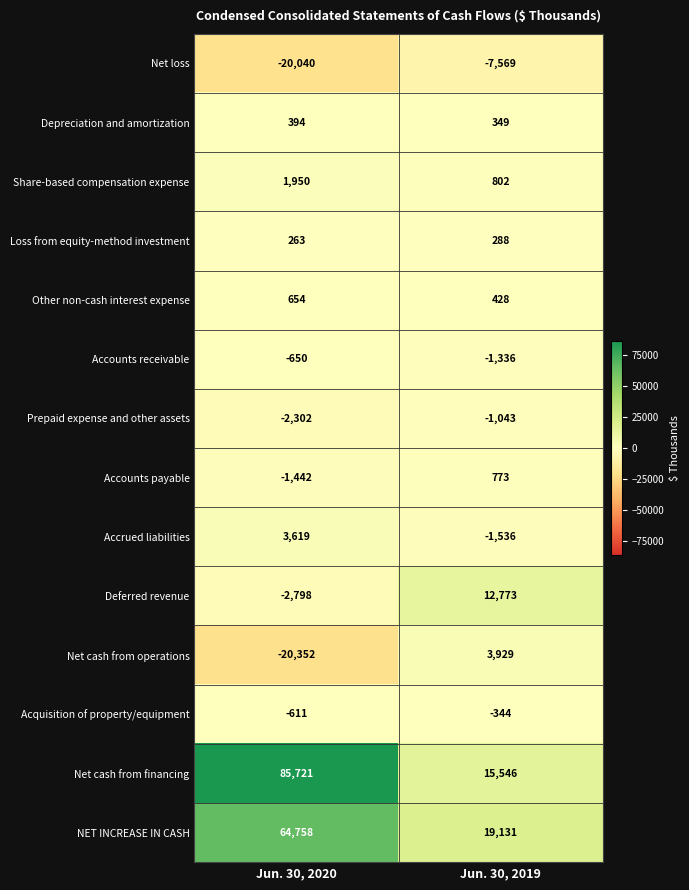

What is the total value across all series at Jun. 30, 2019?

42191